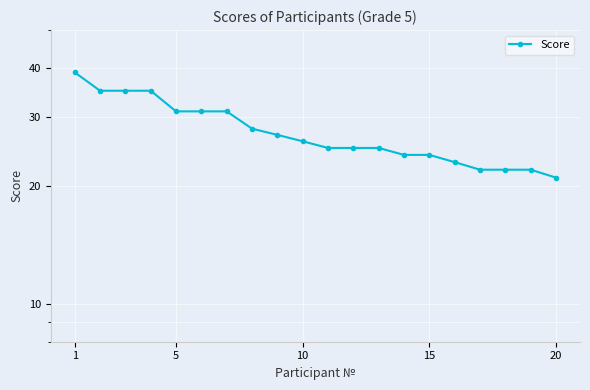

The value at 5 is 43. True or false?

False